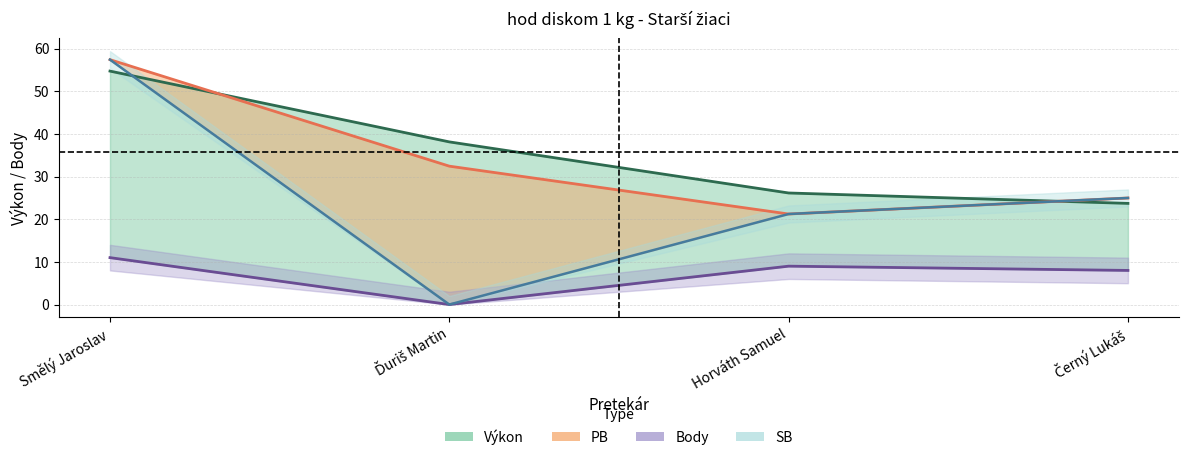

What is the sum of the Body values at Černý Lukáš and Horváth Samuel?

17.0